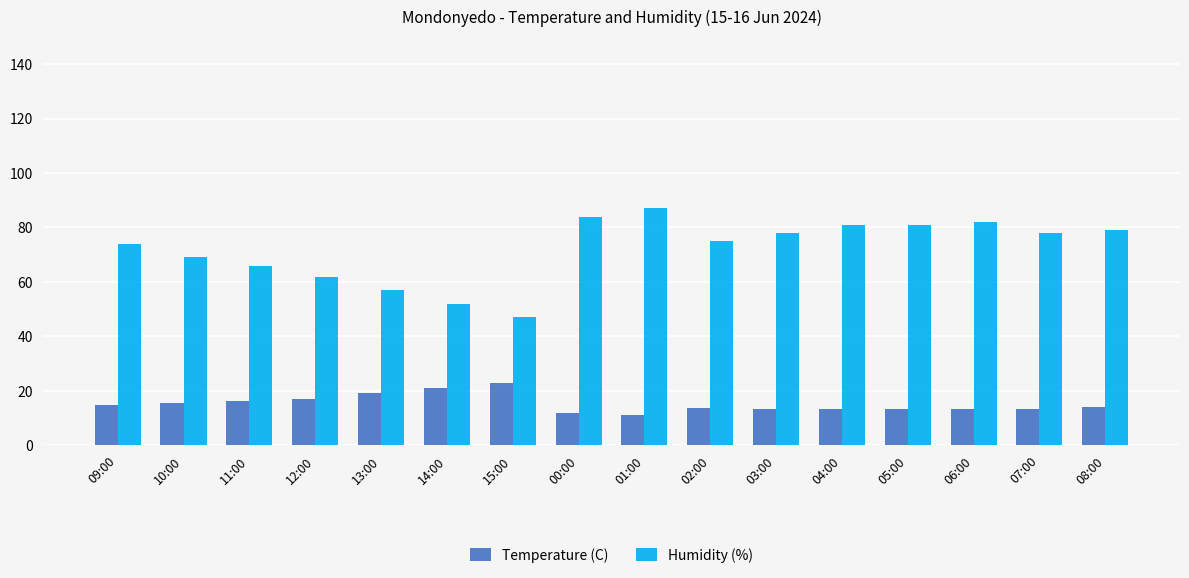

Rank the series by their average value, from lowest to highest.

Temperature (C), Humidity (%)